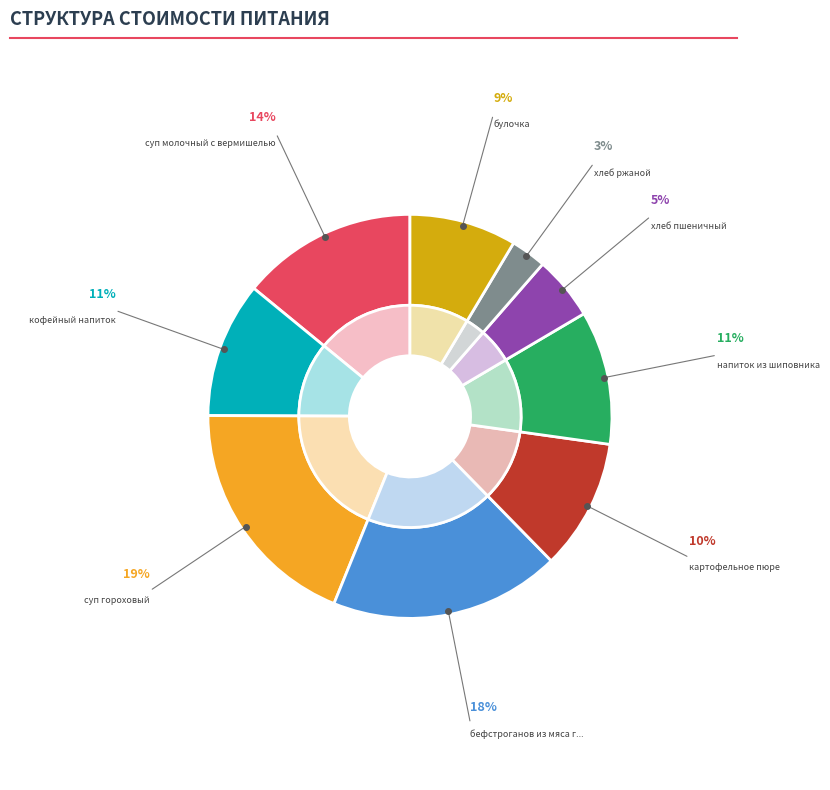

Does суп гороховый represent more than half of the total?

No